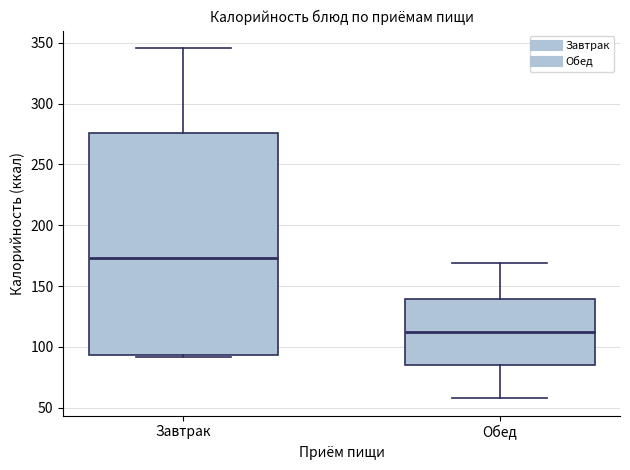

Which box's median line is the highest?

Завтрак